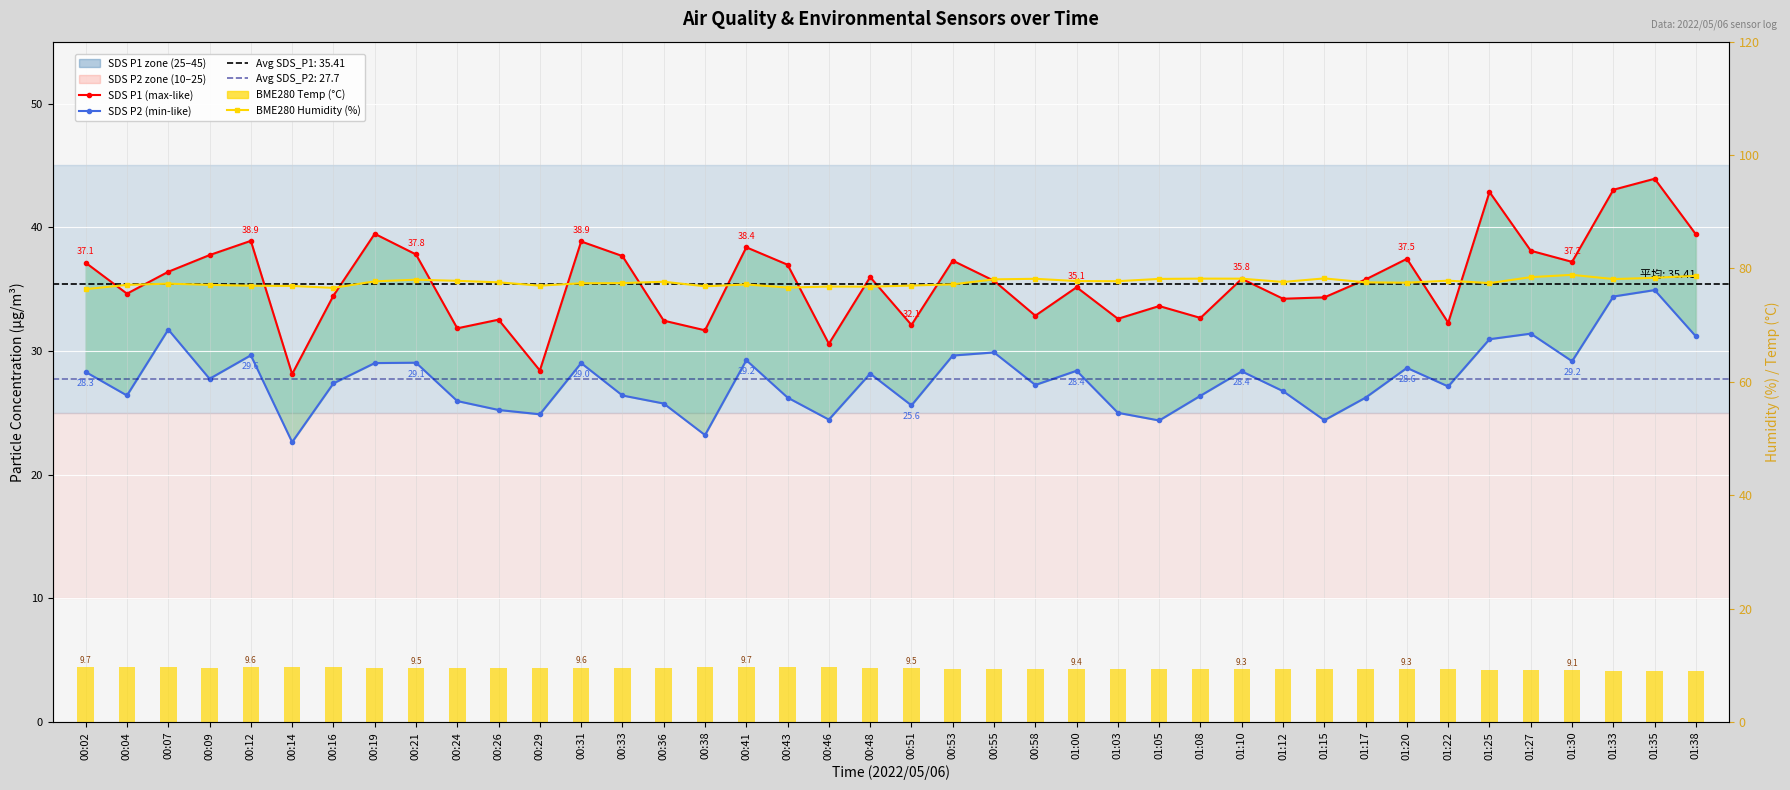

Reading right to left, list all the values displayed in this chart.

SDS P1 (max-like): 39.4	43.9	43.0	37.2	38.1	42.9	32.3	37.5	35.8	34.3	34.2	35.8	32.7	33.6	32.6	35.1	32.9	35.7	37.3	32.1	36.0	30.6	37.0	38.4	31.7	32.5	37.7	38.9	28.4	32.5	31.8	37.8	39.5	34.5	28.1	38.9	37.8	36.4	34.6	37.1
SDS P2 (min-like): 31.2	34.9	34.4	29.2	31.4	30.9	27.1	28.6	26.2	24.4	26.8	28.4	26.4	24.4	25.0	28.4	27.2	29.9	29.6	25.6	28.2	24.4	26.2	29.2	23.2	25.8	26.4	29.0	24.9	25.2	25.9	29.1	29.0	27.4	22.6	29.6	27.8	31.7	26.4	28.3
BME280 Humidity (%): 78.7	78.3	78.1	78.9	78.5	77.4	77.8	77.5	77.5	78.2	77.6	78.2	78.2	78.2	77.8	77.8	78.2	78.1	77.2	77.0	76.8	76.8	76.6	77.2	76.9	77.7	77.4	77.4	77.0	77.6	77.8	78.0	77.7	76.6	76.9	77.0	77.1	77.3	77.1	76.3
BME280 Temp (°C): 8.9	9.0	9.1	9.1	9.2	9.2	9.3	9.3	9.4	9.4	9.4	9.3	9.3	9.3	9.3	9.4	9.4	9.3	9.4	9.5	9.6	9.6	9.6	9.7	9.6	9.6	9.6	9.6	9.6	9.5	9.5	9.5	9.6	9.7	9.7	9.6	9.6	9.6	9.7	9.7